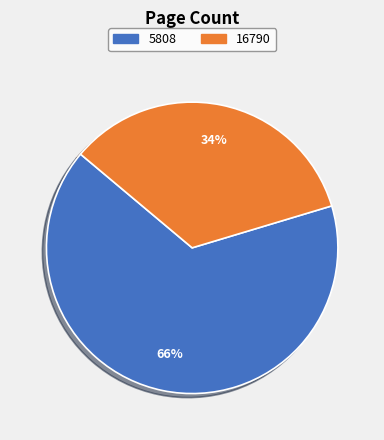

Is the sum of 5808 and 16790 greater than half?

Yes